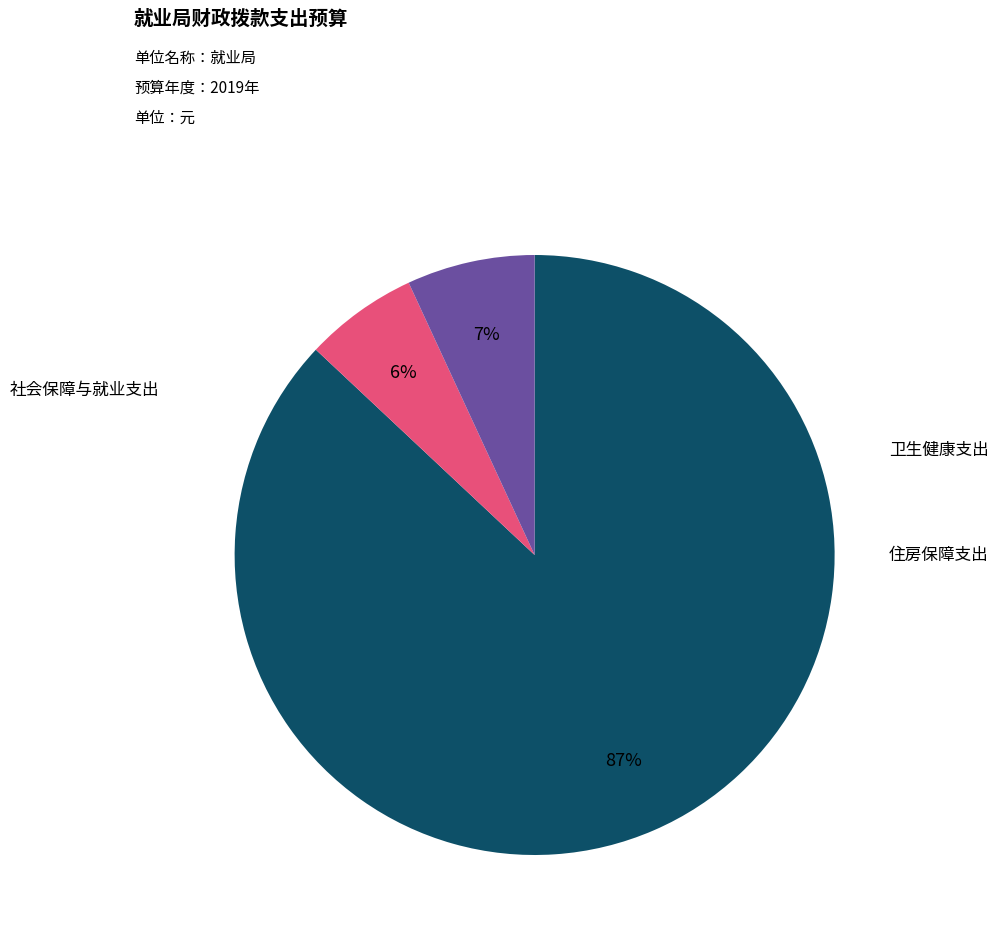

Is there any slice that represents more than half of the pie?

Yes